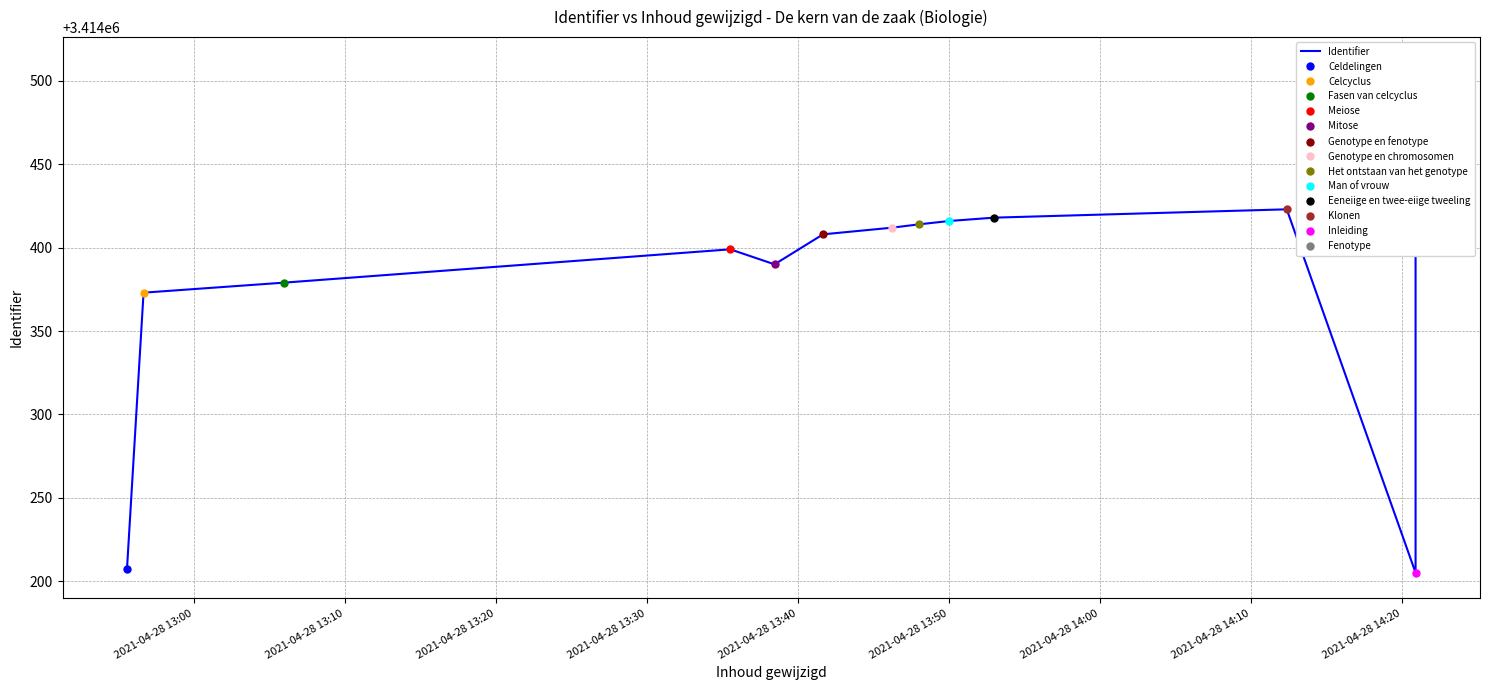

The chart shows a value of 2187679 at 11. True or false?

False